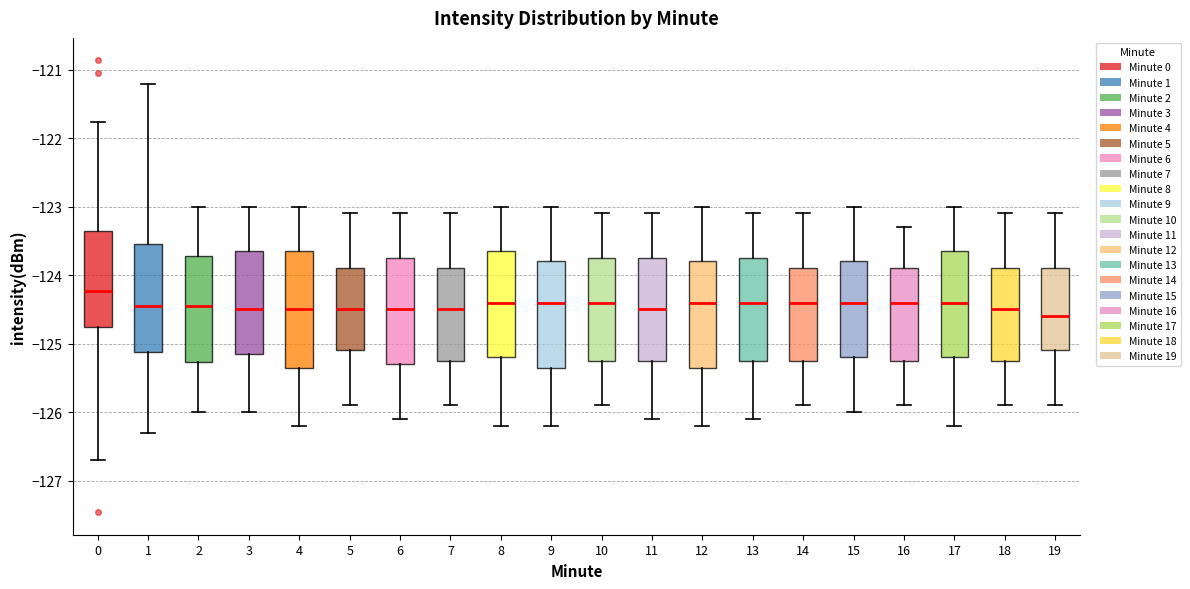

Reading left to right, read every box against the y-axis: the position of its median line, the range the box covers, and the ends of its whiskers. The values are not printed on the chart, so give them approximately, as read against the axis.

0: median -124.2, box -124.8 to -123.4, whiskers -126.7 to -121.8
1: median -124.4, box -125.1 to -123.5, whiskers -126.3 to -121.2
2: median -124.4, box -125.3 to -123.7, whiskers -126.0 to -123.0
3: median -124.5, box -125.1 to -123.6, whiskers -126.0 to -123.0
4: median -124.5, box -125.3 to -123.6, whiskers -126.2 to -123.0
5: median -124.5, box -125.1 to -123.9, whiskers -125.9 to -123.1
6: median -124.5, box -125.3 to -123.7, whiskers -126.1 to -123.1
7: median -124.5, box -125.2 to -123.9, whiskers -125.9 to -123.1
8: median -124.4, box -125.2 to -123.6, whiskers -126.2 to -123.0
9: median -124.4, box -125.3 to -123.8, whiskers -126.2 to -123.0
10: median -124.4, box -125.2 to -123.7, whiskers -125.9 to -123.1
11: median -124.5, box -125.2 to -123.7, whiskers -126.1 to -123.1
12: median -124.4, box -125.3 to -123.8, whiskers -126.2 to -123.0
13: median -124.4, box -125.2 to -123.7, whiskers -126.1 to -123.1
14: median -124.4, box -125.2 to -123.9, whiskers -125.9 to -123.1
15: median -124.4, box -125.2 to -123.8, whiskers -126.0 to -123.0
16: median -124.4, box -125.2 to -123.9, whiskers -125.9 to -123.3
17: median -124.4, box -125.2 to -123.6, whiskers -126.2 to -123.0
18: median -124.5, box -125.2 to -123.9, whiskers -125.9 to -123.1
19: median -124.6, box -125.1 to -123.9, whiskers -125.9 to -123.1